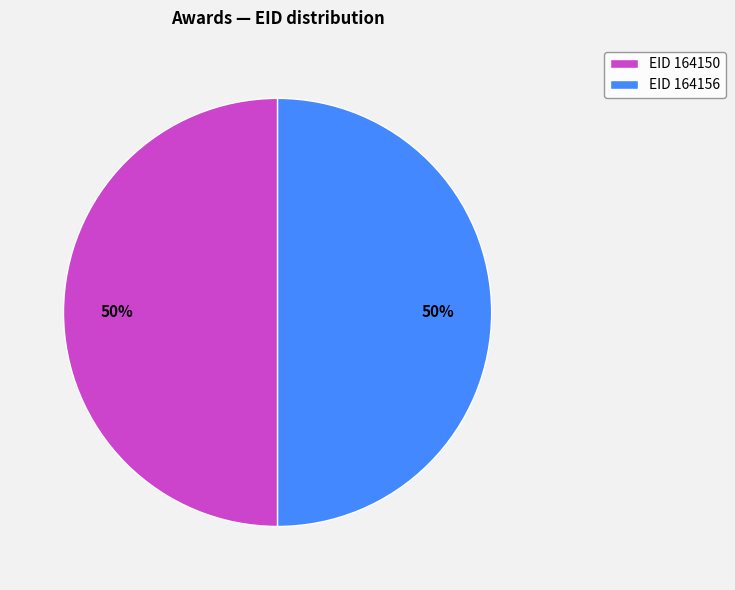

True or false: EID 164150 accounts for 50% of the total.

True